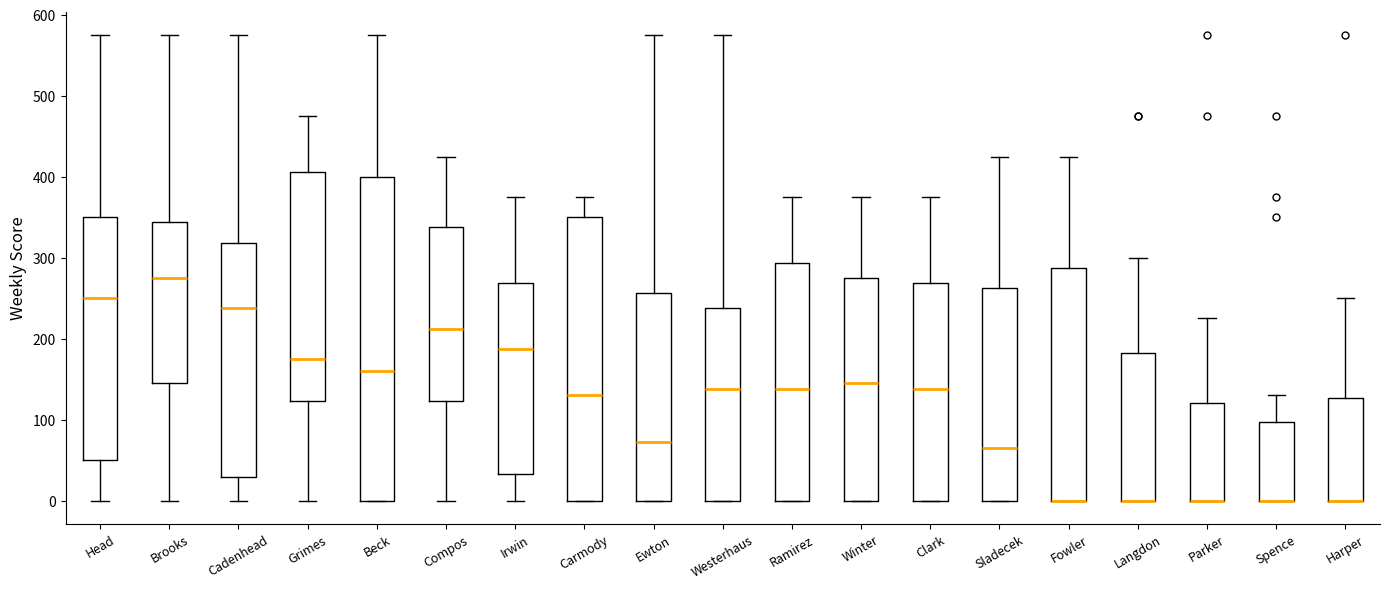

Reading left to right, transcribe this box plot: for each box, give where its median line is, the range the box spans, and where its two whiskers end, as read against the y-axis. The values are not printed on the chart, so give them approximately, as read against the axis.

Head: median 250, box 50 to 350, whiskers 0 to 580
Brooks: median 280, box 150 to 340, whiskers 0 to 580
Cadenhead: median 240, box 30 to 320, whiskers 0 to 580
Grimes: median 180, box 120 to 410, whiskers 0 to 480
Beck: median 160, box 0 to 400, whiskers 0 to 580
Compos: median 210, box 120 to 340, whiskers 0 to 430
Irwin: median 190, box 30 to 270, whiskers 0 to 380
Carmody: median 130, box 0 to 350, whiskers 0 to 380
Ewton: median 70, box 0 to 260, whiskers 0 to 580
Westerhaus: median 140, box 0 to 240, whiskers 0 to 580
Ramirez: median 140, box 0 to 290, whiskers 0 to 380
Winter: median 150, box 0 to 280, whiskers 0 to 380
Clark: median 140, box 0 to 270, whiskers 0 to 380
Sladecek: median 70, box 0 to 260, whiskers 0 to 430
Fowler: median 0 (drawn on the box's lower edge), box 0 to 290, whiskers 0 to 430
Langdon: median 0 (drawn on the box's lower edge), box 0 to 180, whiskers 0 to 300
Parker: median 0 (drawn on the box's lower edge), box 0 to 120, whiskers 0 to 230
Spence: median 0 (drawn on the box's lower edge), box 0 to 100, whiskers 0 to 130
Harper: median 0 (drawn on the box's lower edge), box 0 to 130, whiskers 0 to 250